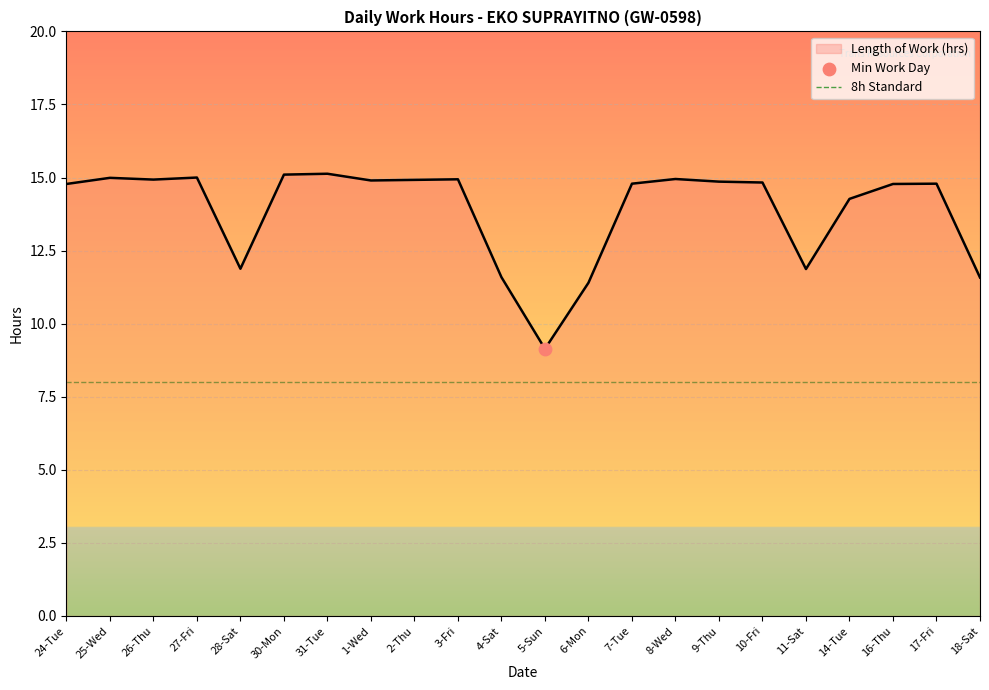

What is the change in value from 9-Thu to 18-Sat?

-3.3